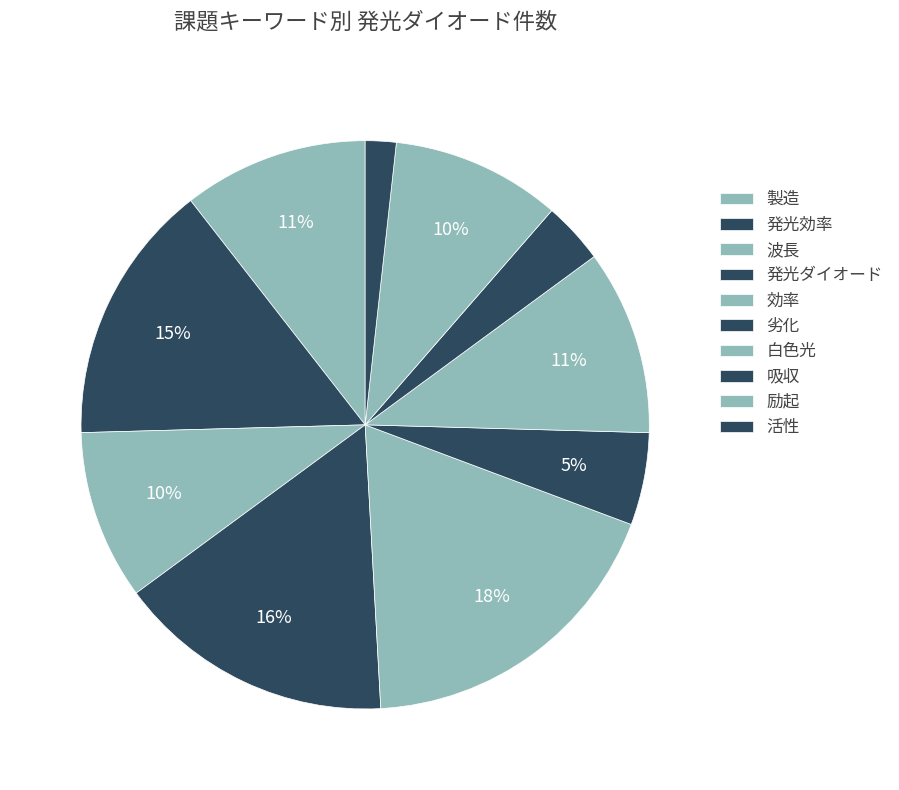

How many slices are in this pie chart?

10